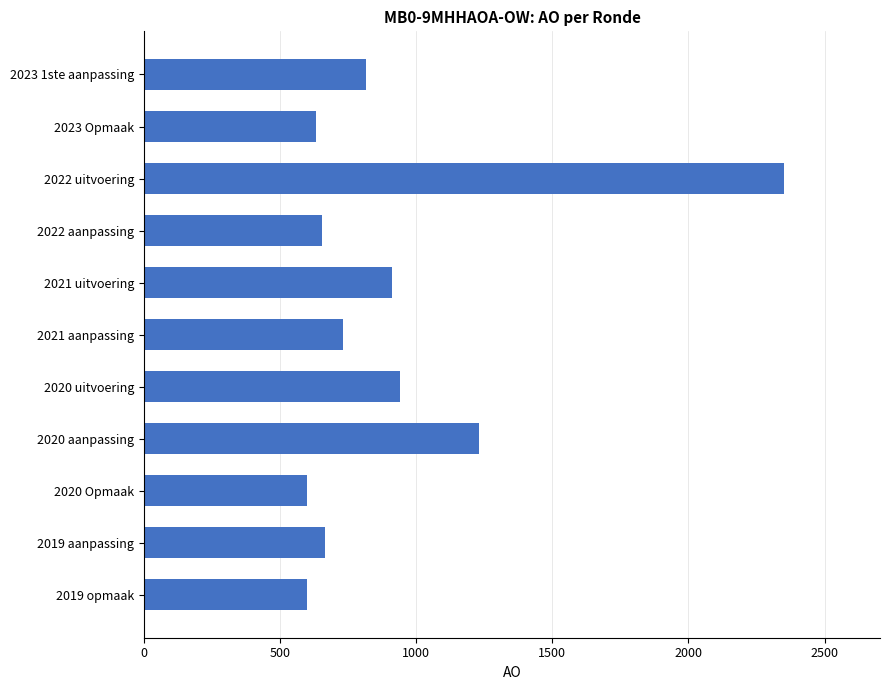

What is the label of the 10th bar from the top?

2019 aanpassing